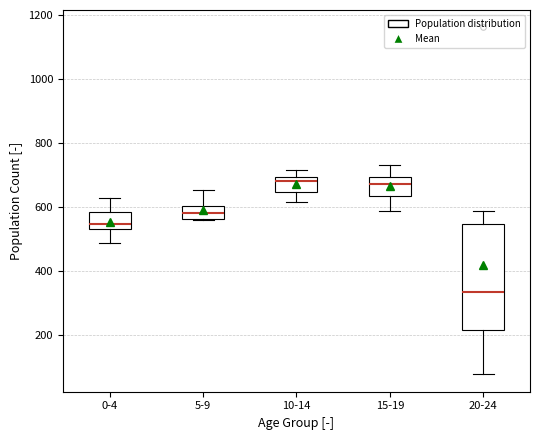

Reading left to right, read every box against the y-axis: the position of its median line, the range the box covers, and the ends of its whiskers. The values are not printed on the chart, so give them approximately, as read against the axis.

0-4: median 540 (just above the box's lower edge), box 540 to 580, whiskers 480 to 620
5-9: median 580, box 560 to 600, whiskers 560 to 660
10-14: median 680, box 640 to 700, whiskers 620 to 720
15-19: median 680, box 640 to 700, whiskers 580 to 740
20-24: median 340, box 220 to 540, whiskers 80 to 580